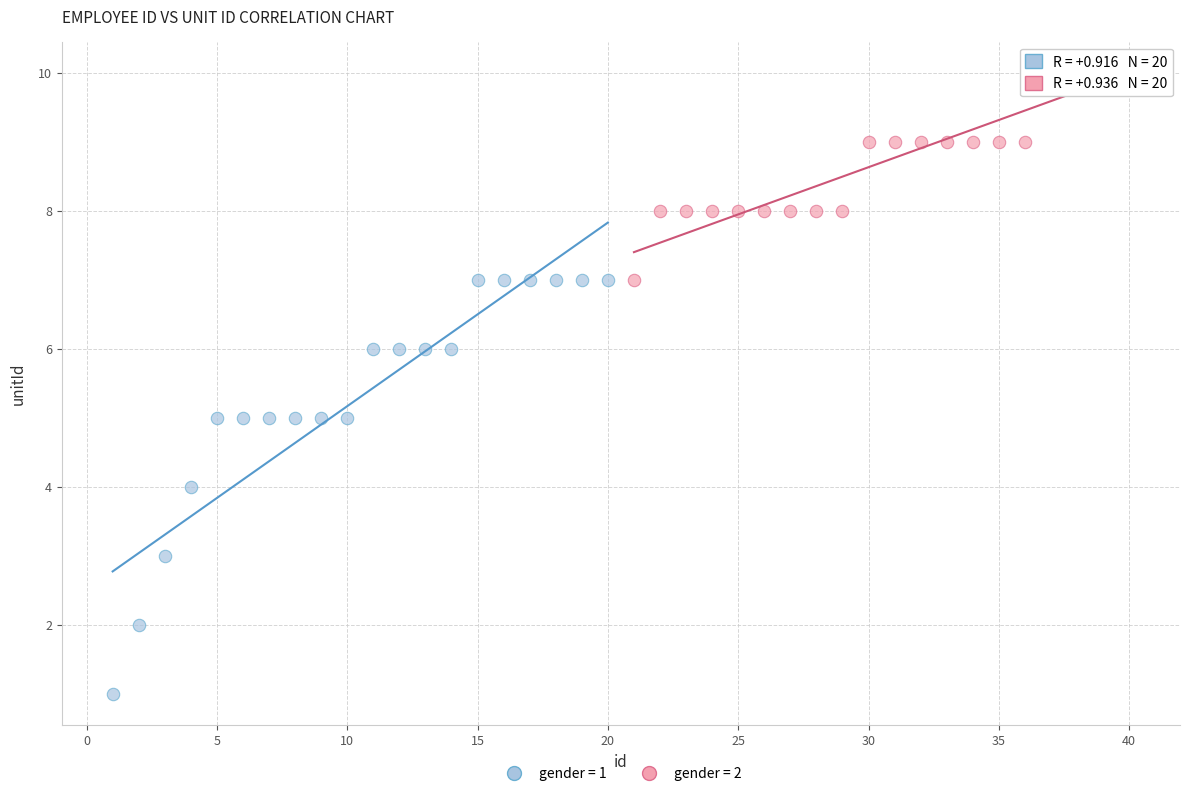

Which series contains the lowest Y value?

gender = 1